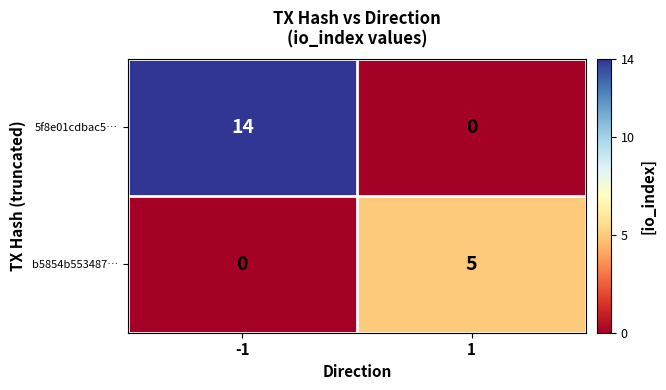

At which category is the sum across all series the highest?

-1